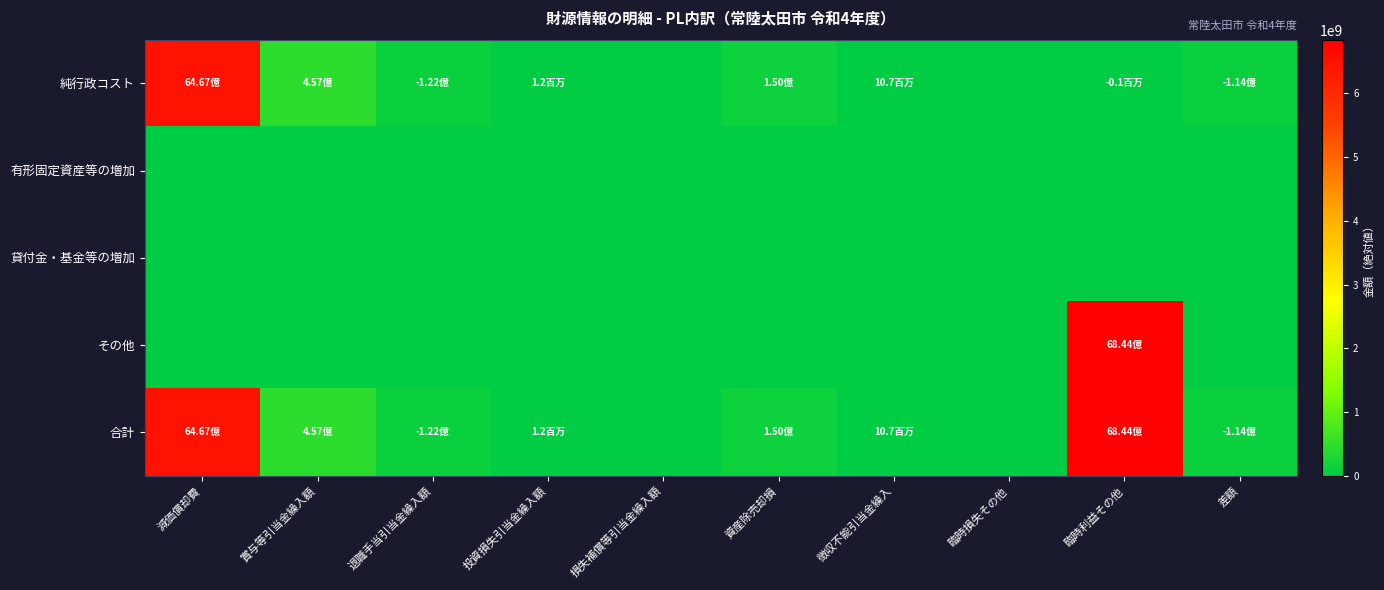

At how many categories does at least one series exceed 1559507048?

2